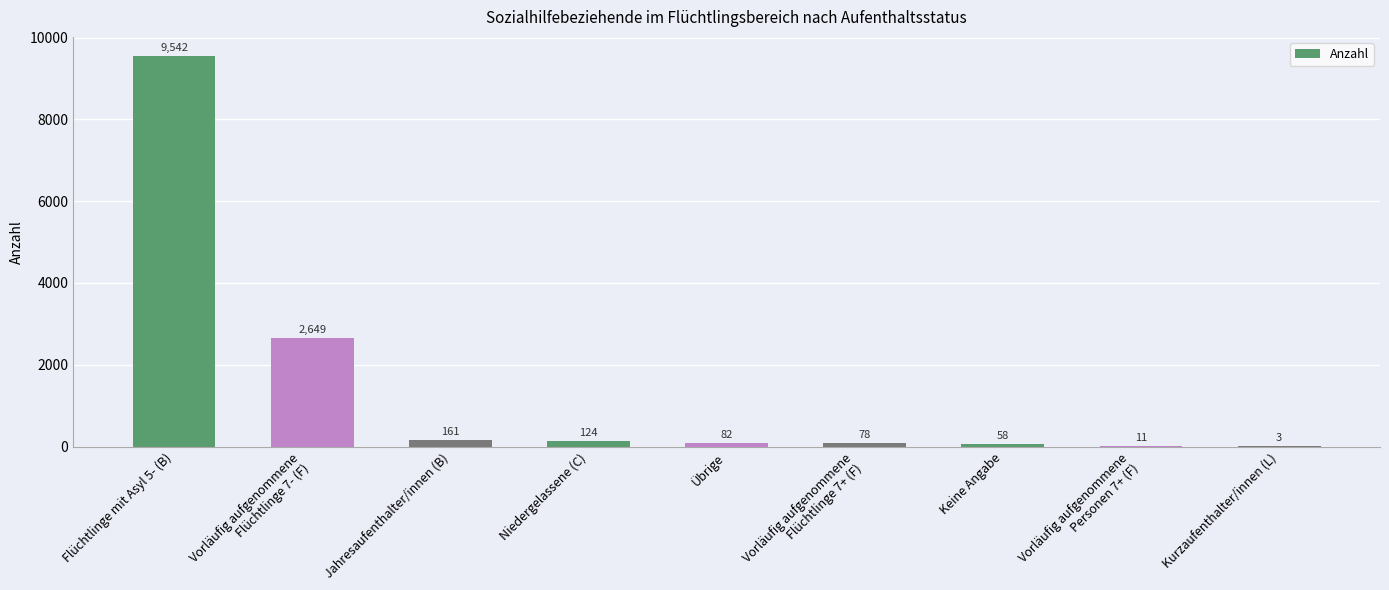

Are the bars horizontal?

No